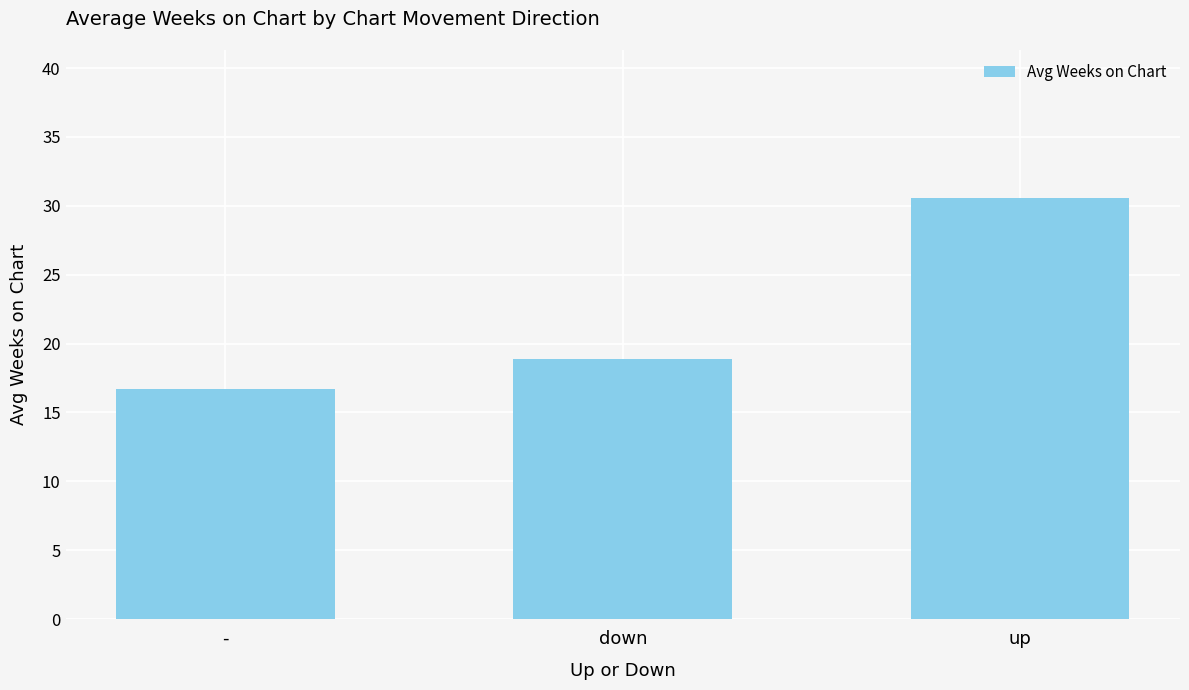

Which label corresponds to the largest value in the chart?

up